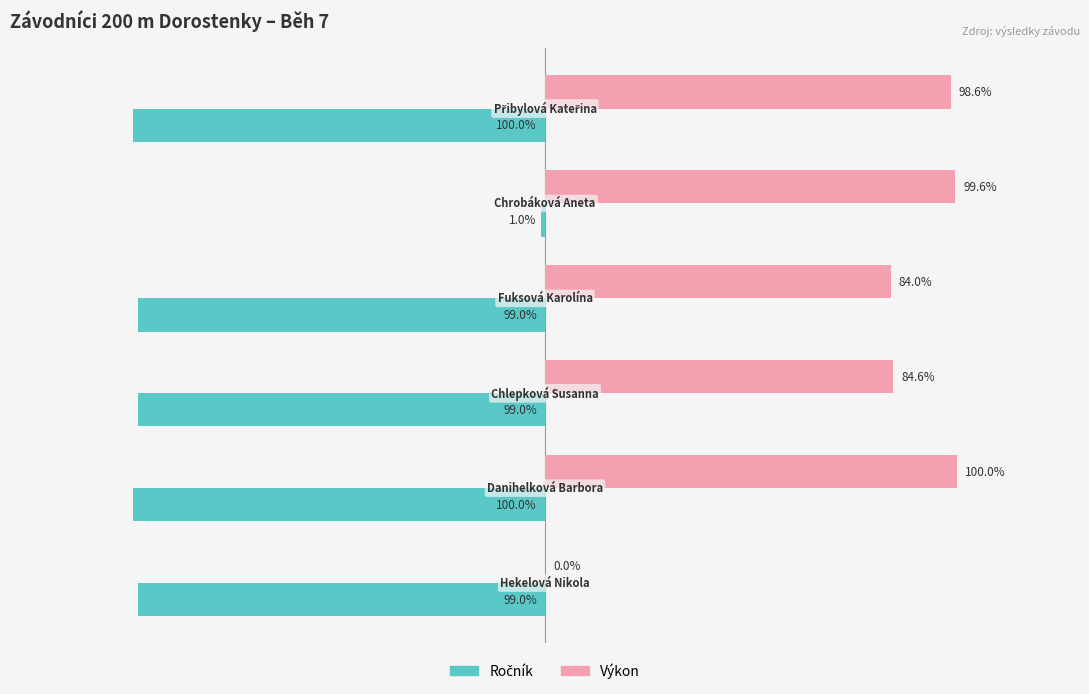

Which series has the largest total across all categories?

Výkon